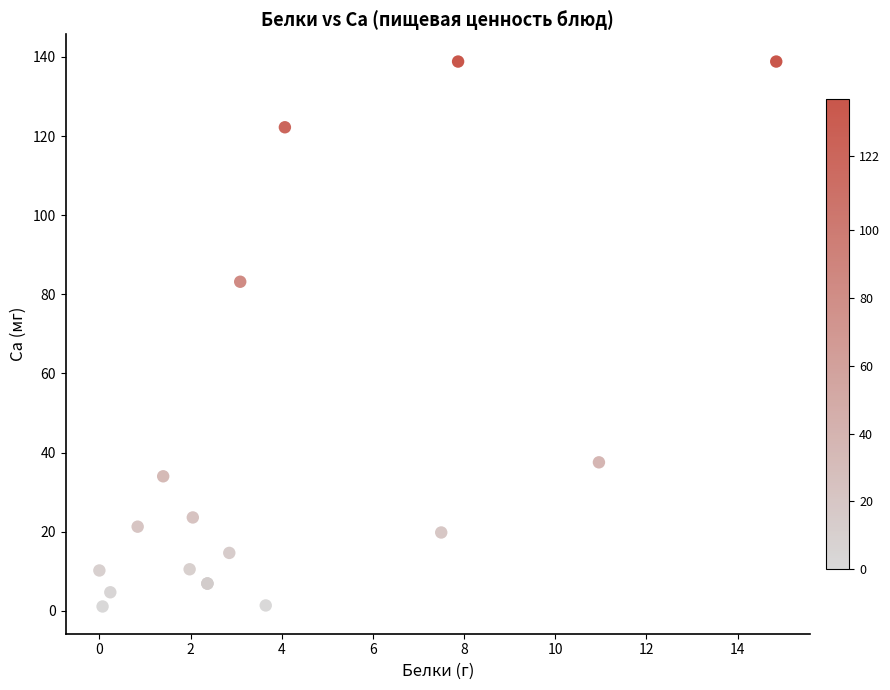

What Y value in the scatter plot is closest to 69?

83.2